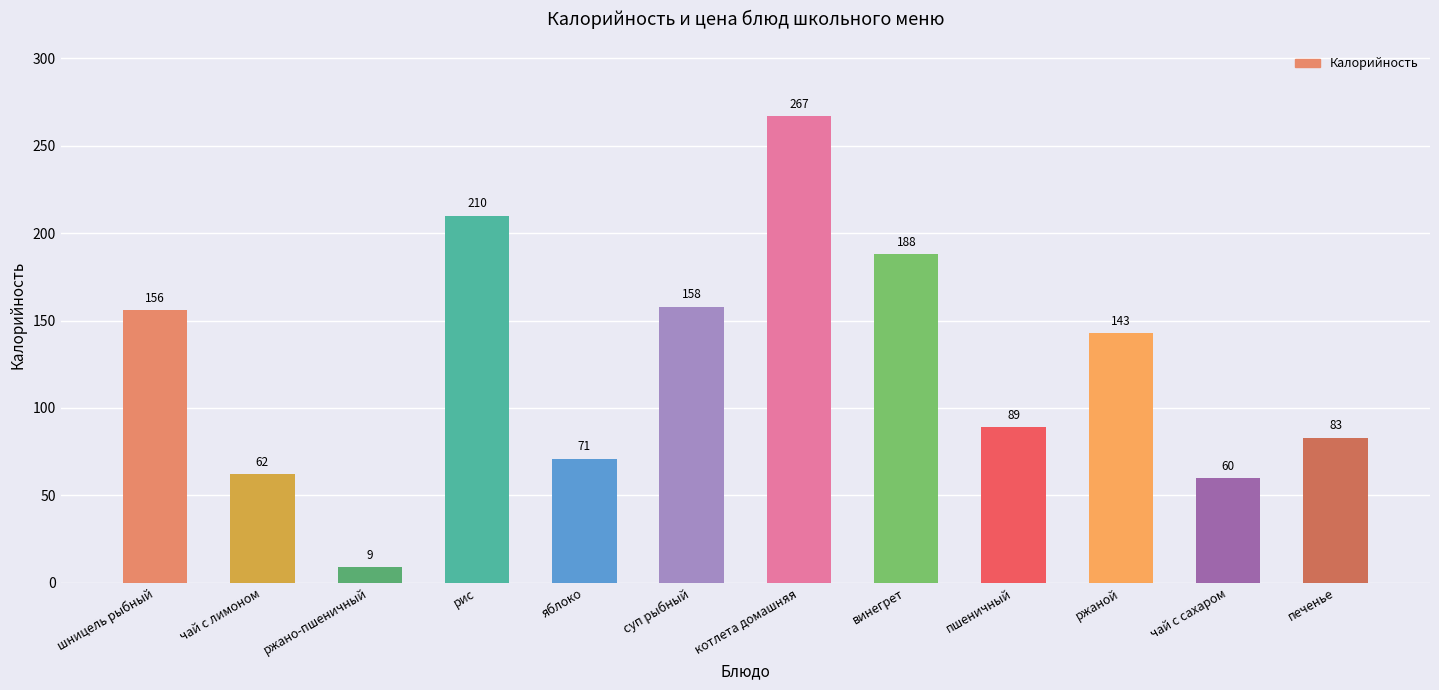

What position from the left is чай с сахаром?

11